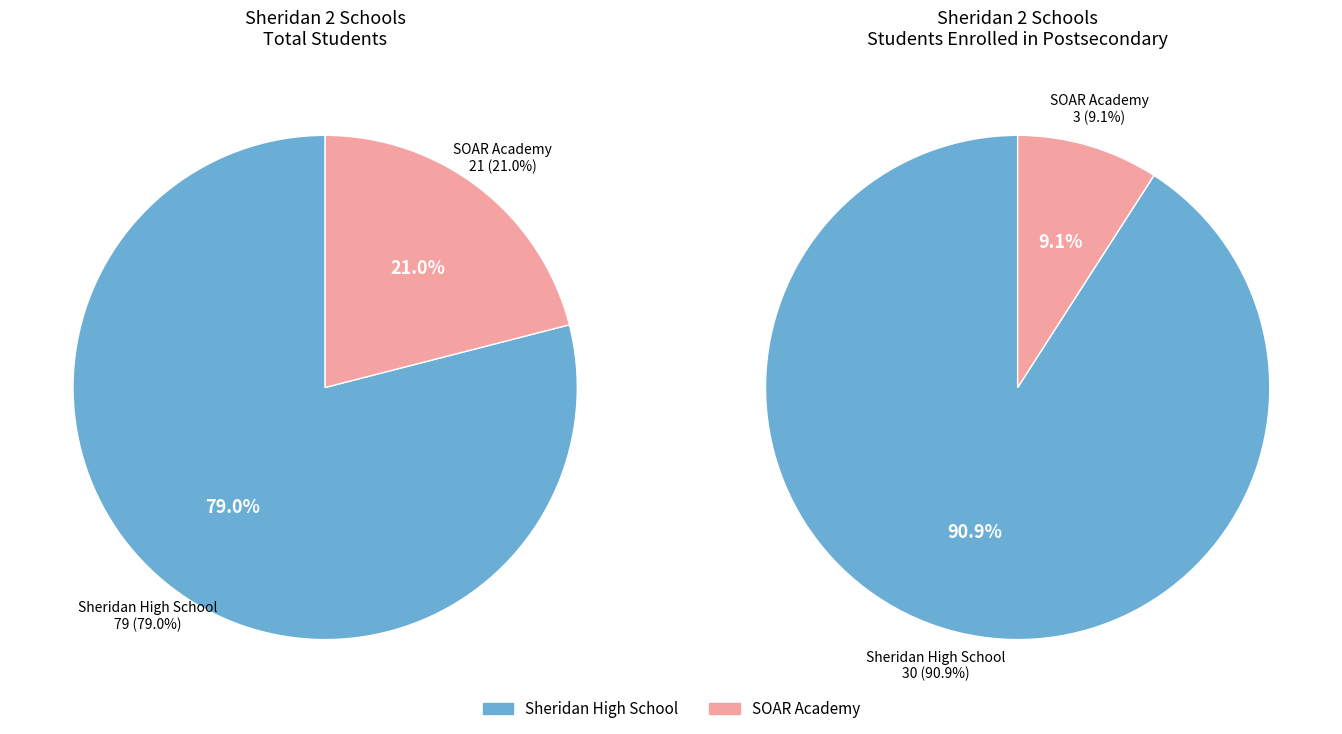

True or false: Sheridan High School accounts for 79% of the total.

True